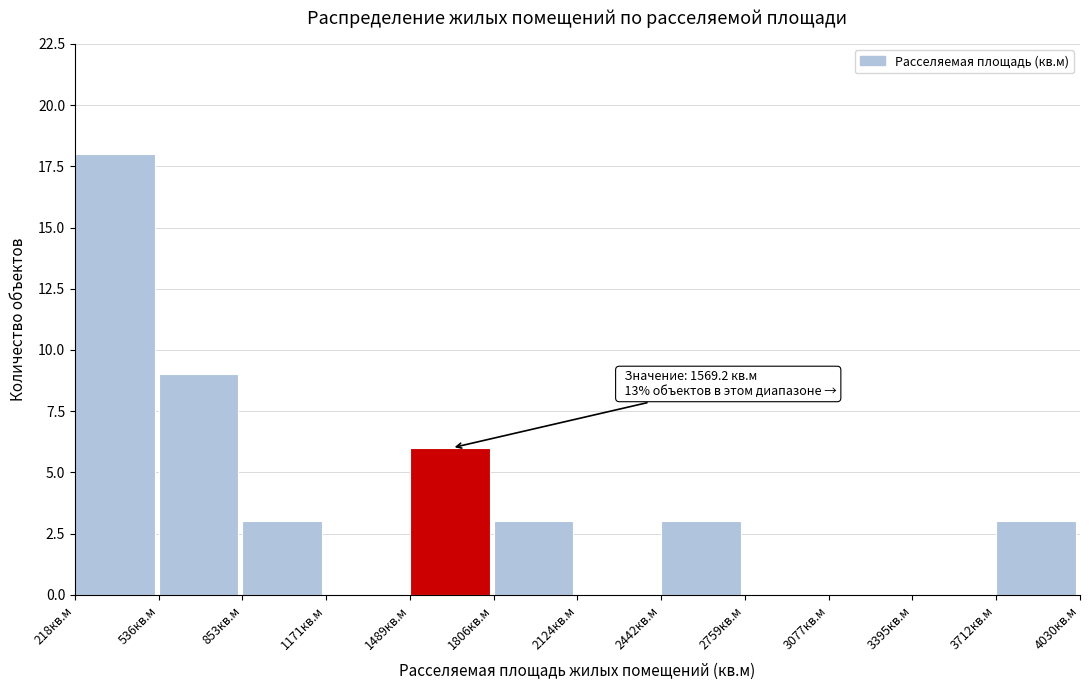

Over which range of the x-axis is the bar tallest?

200 to 550